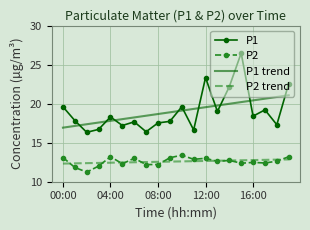

True or false: P1 trend and P2 trend cross at least once.

False